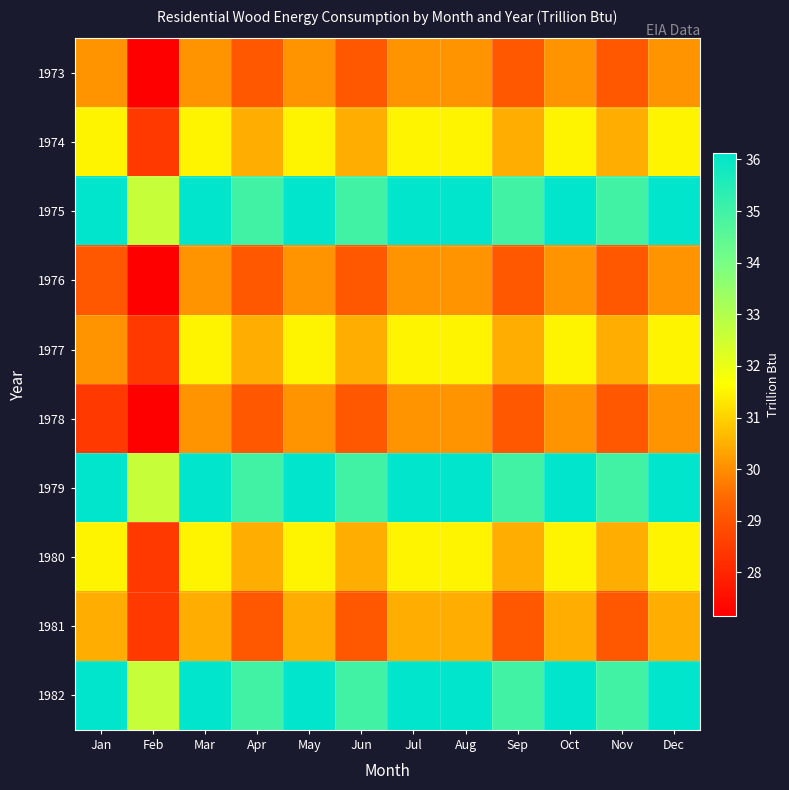

Between Apr and Mar, which is larger?

Mar